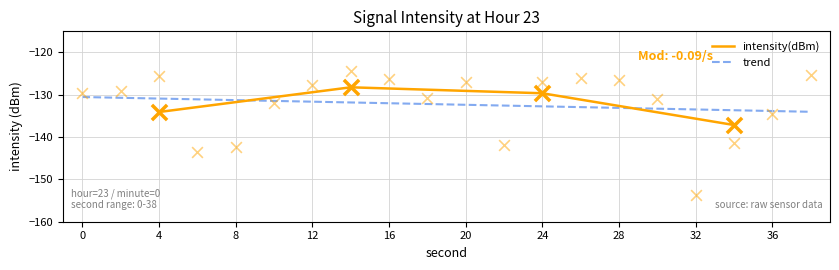

Between 12 and 16, which is larger?

16